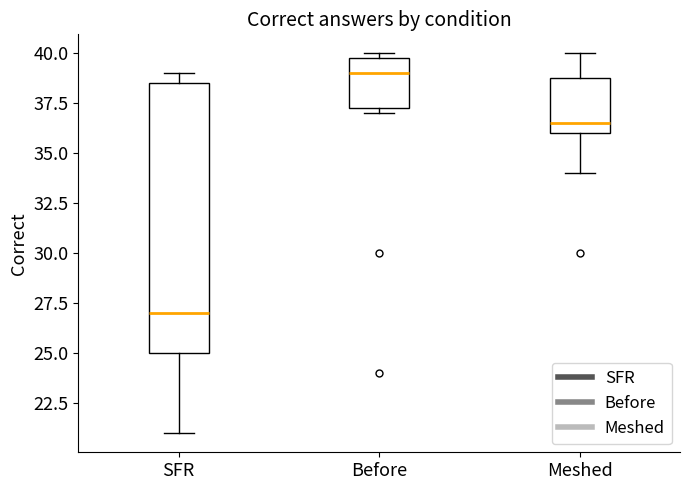

Which box's median line is the lowest?

SFR